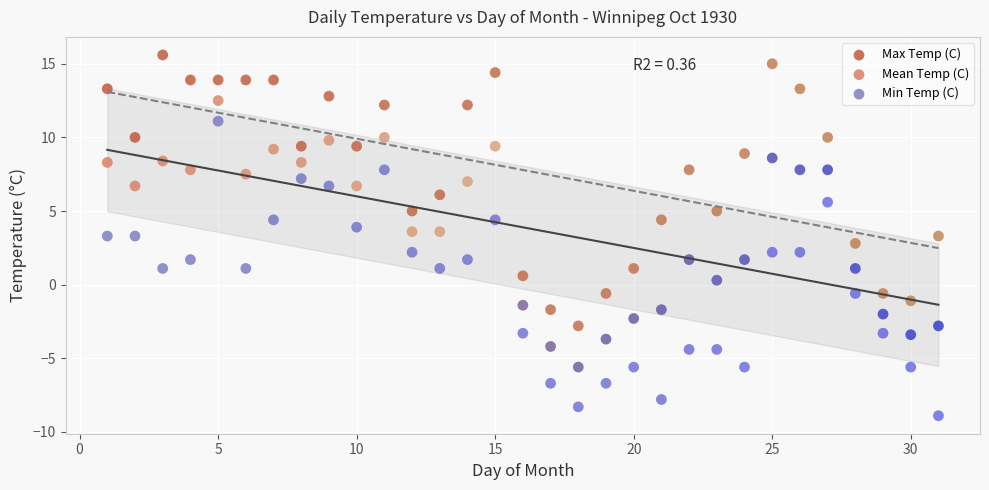

Across all data points, what is the range of X values (max minus min)?

30.0